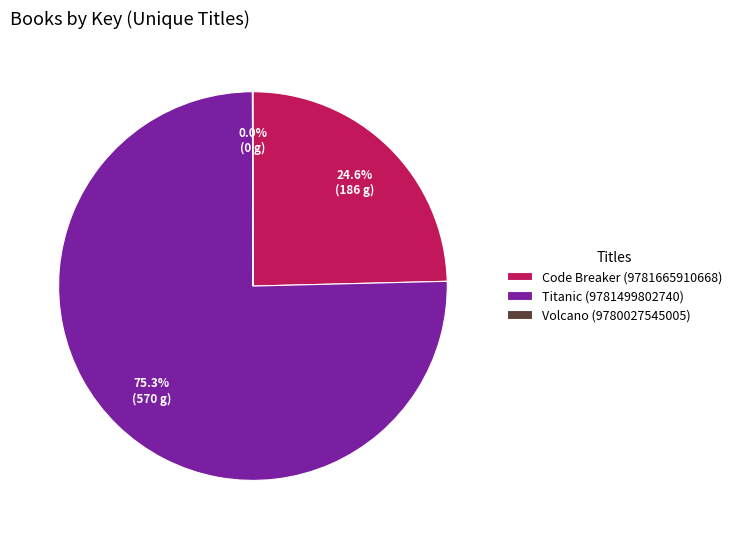

Which has a higher value, Code Breaker (9781665910668) or Titanic (9781499802740)?

Titanic (9781499802740)